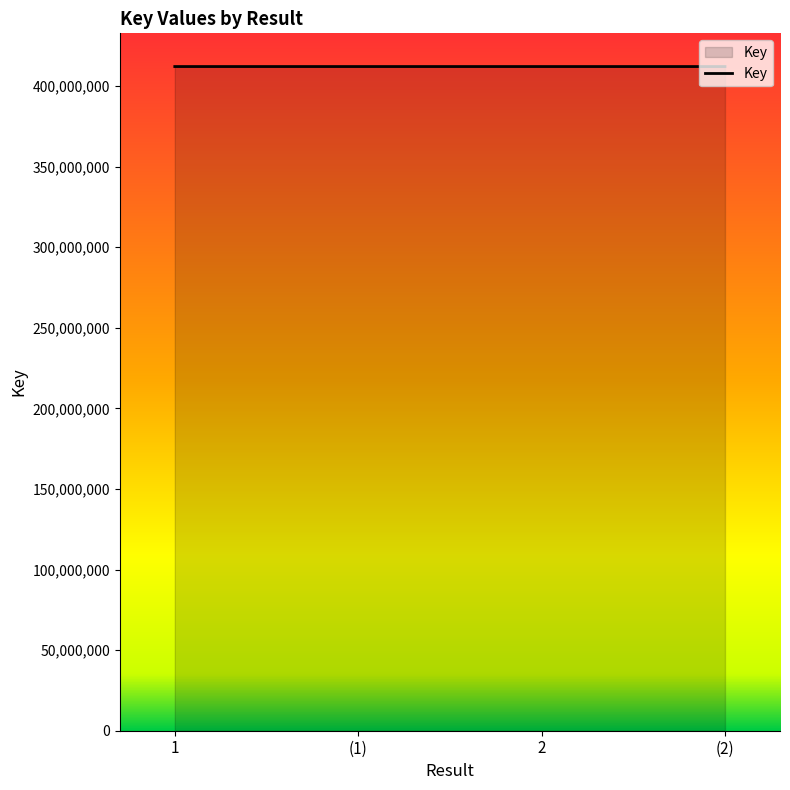

What is the sum of the values at (2) and 1?

824155324